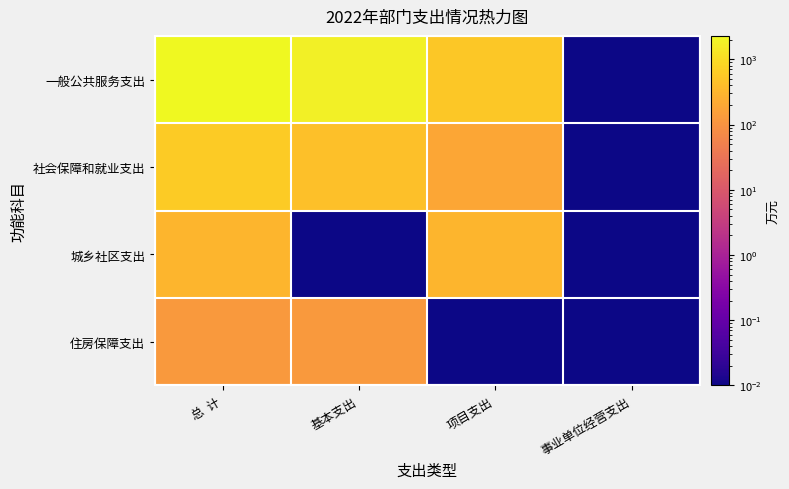

Which label corresponds to the largest value in the chart?

总  计